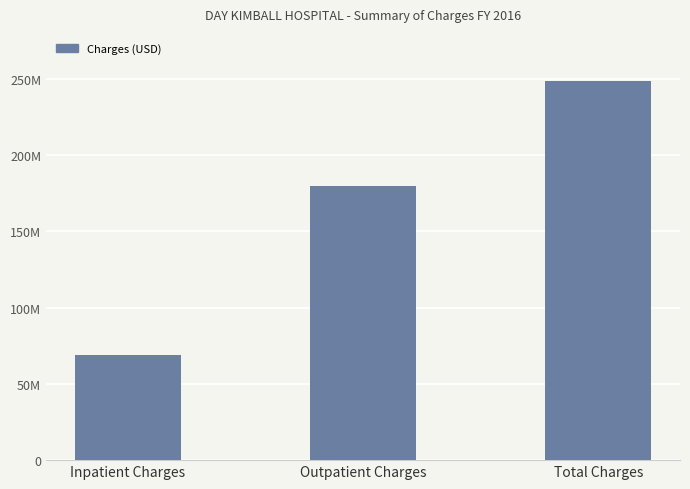

Which category has the highest value across all series?

Total Charges